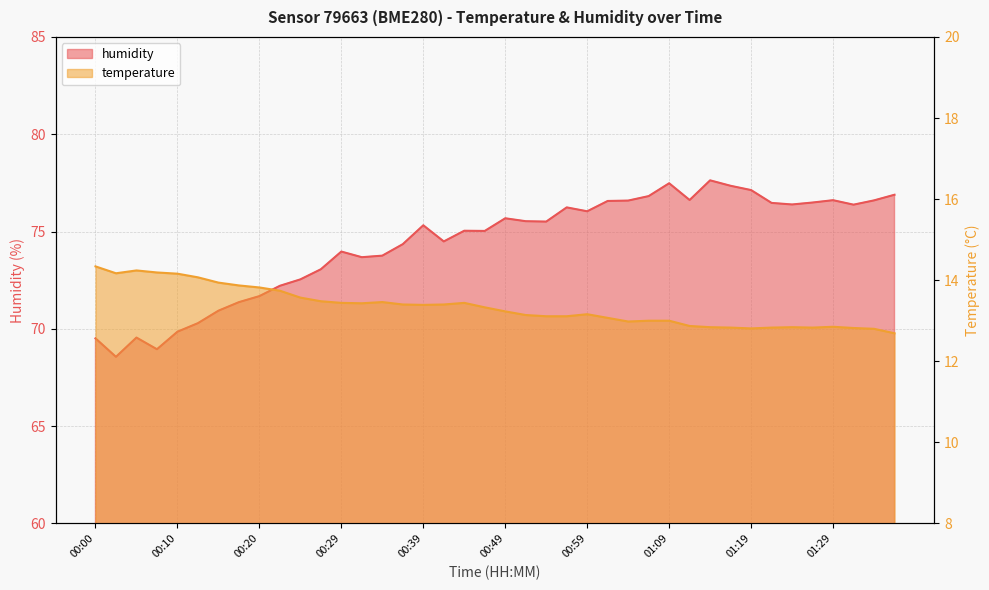

Which has a higher value, 00:44 or 00:07?

00:07